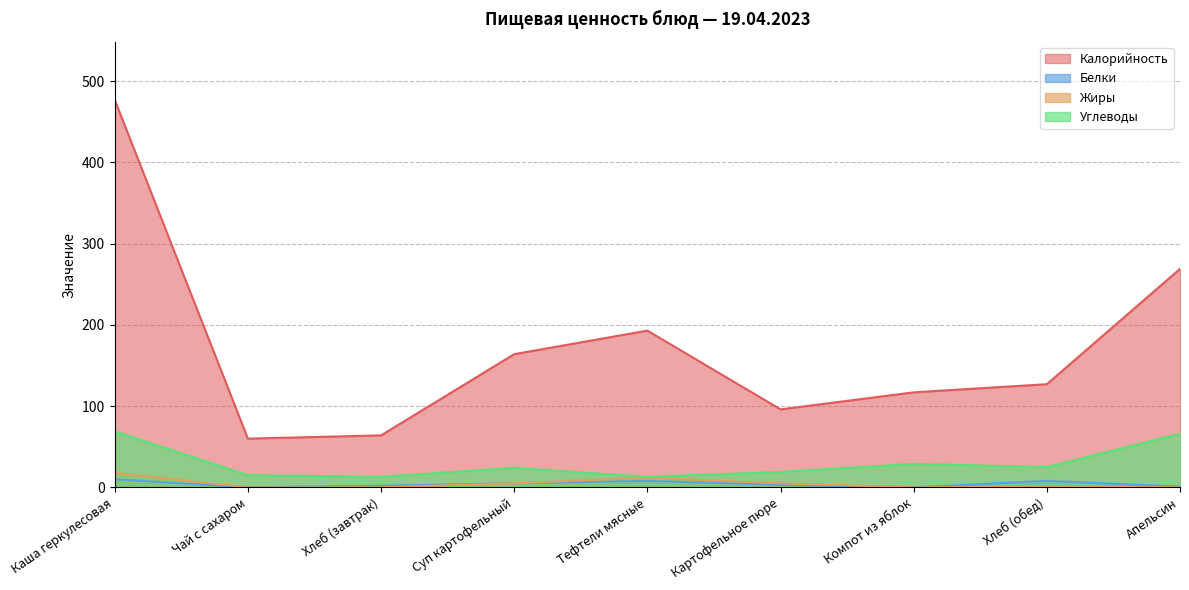

Reading left to right, extract all data points from this chart.

Калорийность: Каша геркулесовая=477	Чай с сахаром=60	Хлеб (завтрак)=64	Суп картофельный=164	Тефтели мясные=193	Картофельное пюре=96	Компот из яблок=117	Хлеб (обед)=127	Апельсин=269
Белки: Каша геркулесовая=10	Чай с сахаром=0	Хлеб (завтрак)=2	Суп картофельный=5	Тефтели мясные=8	Картофельное пюре=3	Компот из яблок=0	Хлеб (обед)=8	Апельсин=1
Жиры: Каша геркулесовая=18	Чай с сахаром=0	Хлеб (завтрак)=0	Суп картофельный=5	Тефтели мясные=12	Картофельное пюре=5	Компот из яблок=0	Хлеб (обед)=1	Апельсин=0
Углеводы: Каша геркулесовая=69	Чай с сахаром=15	Хлеб (завтрак)=13	Суп картофельный=24	Тефтели мясные=13	Картофельное пюре=19	Компот из яблок=29	Хлеб (обед)=25	Апельсин=66